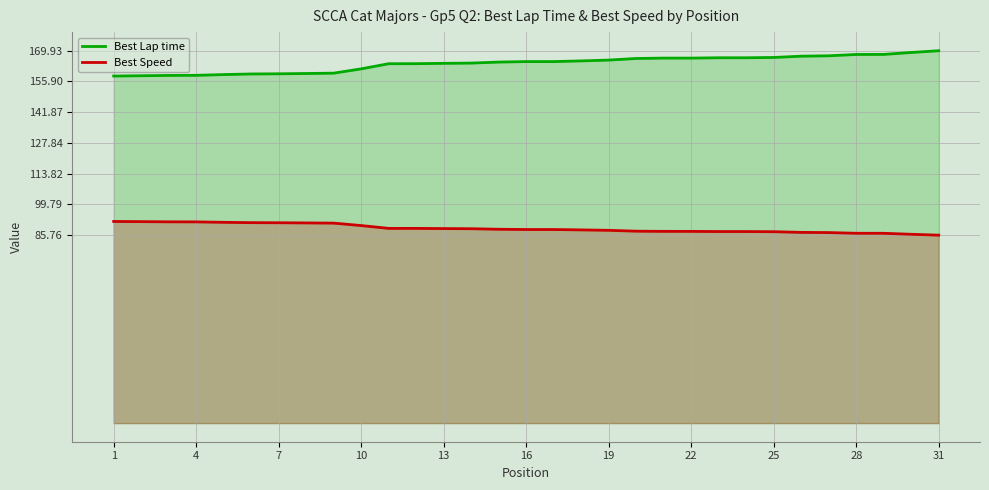

How many data points does each series have?

31